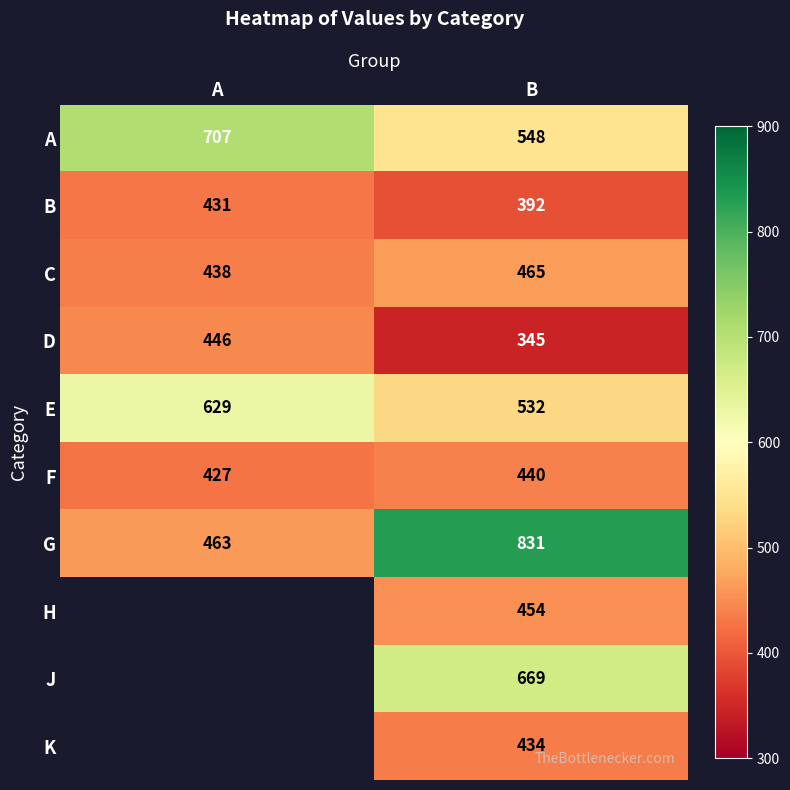

What is the sum of the C values at A and B?

903